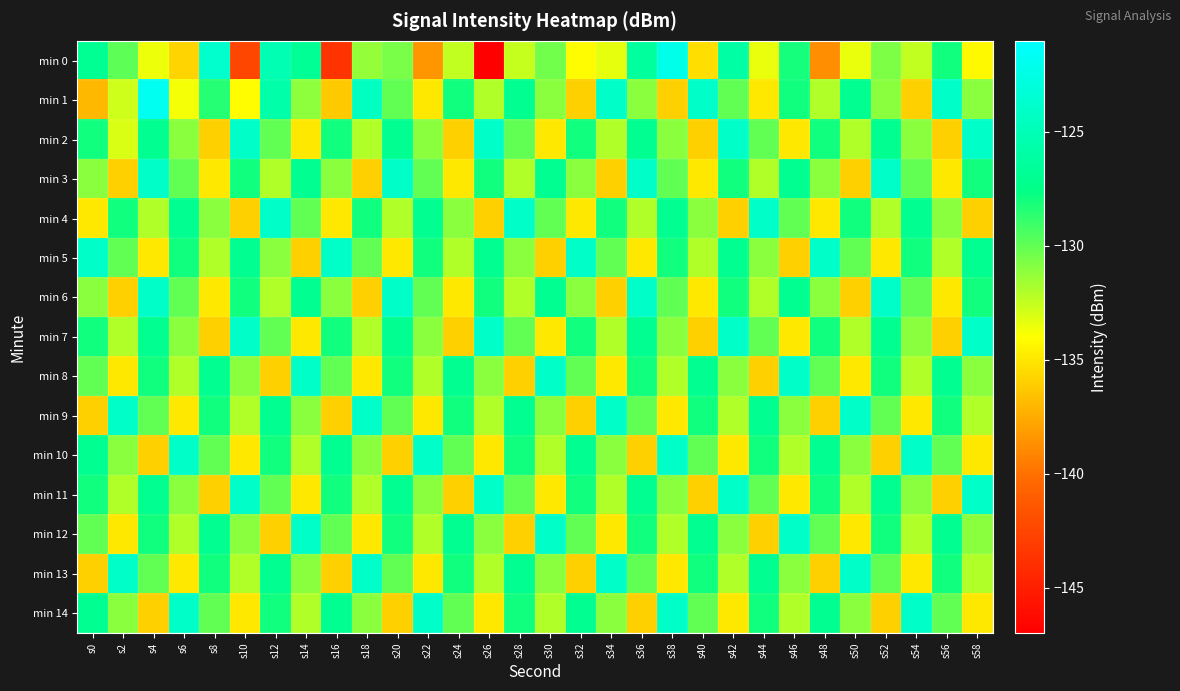

What is the difference between the highest and lowest values at s44?

12.0